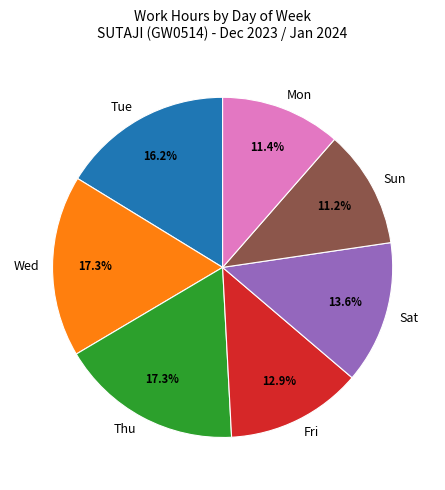

Is Tue the majority of the pie?

No